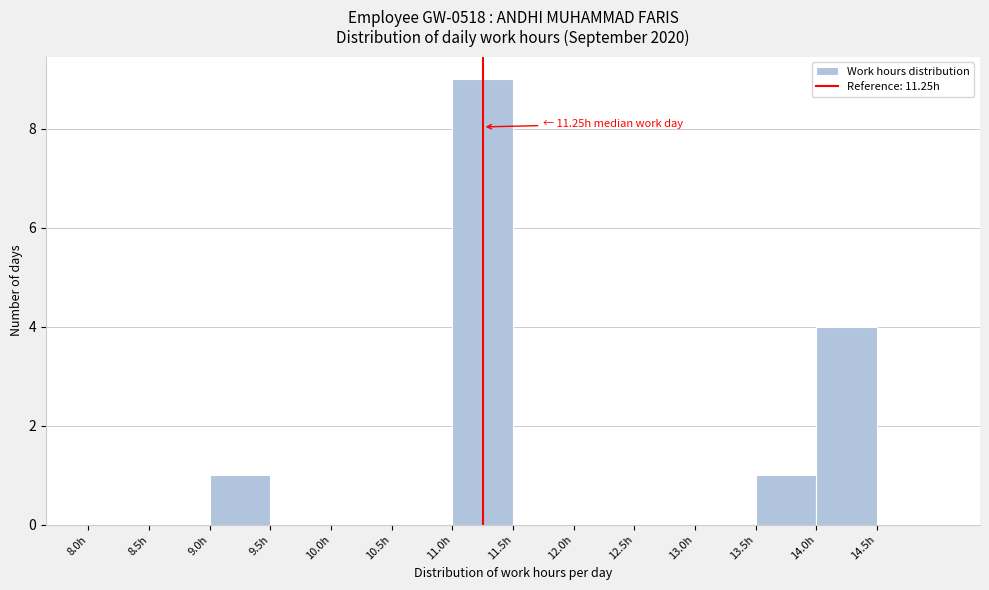

Over which range of the x-axis is the bar tallest?

11.0 to 11.5